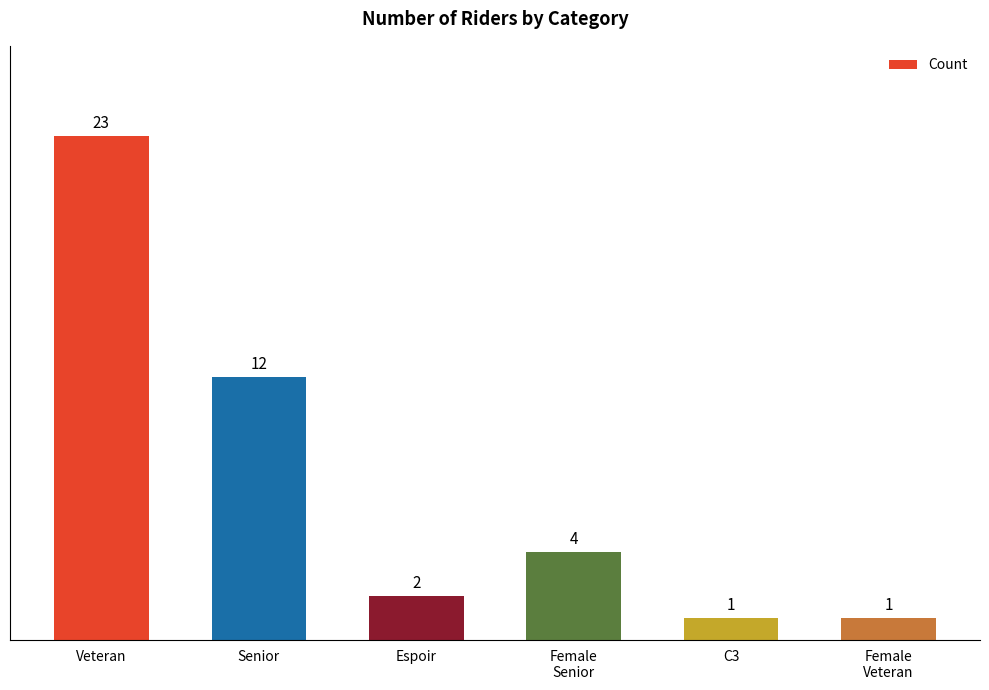

What is the ratio of the value at C3 to the value at Espoir?

0.5